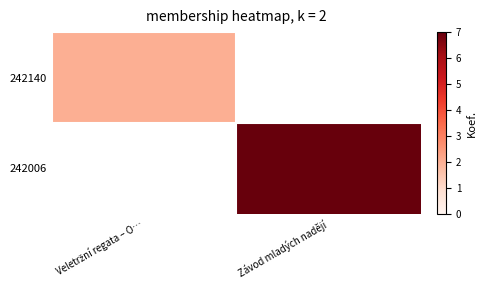

What is the minimum value shown in the chart?

2.0